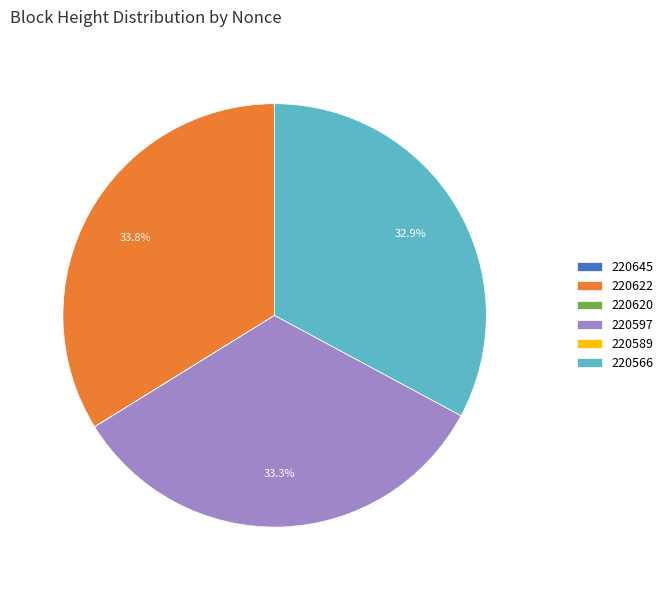

What percentage is NOT represented by 220597?

66.7%